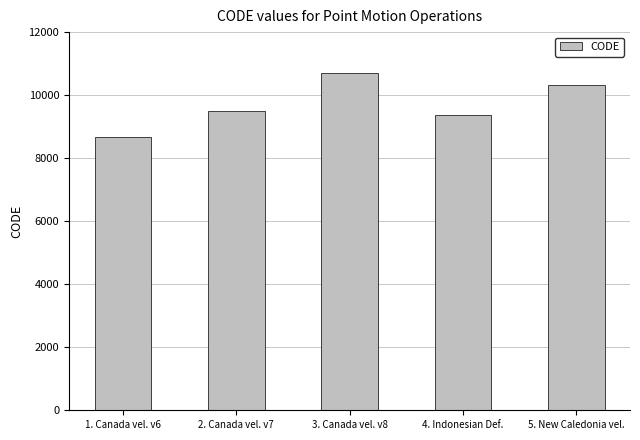

The value at 3. Canada vel. v8 is 10707. True or false?

True